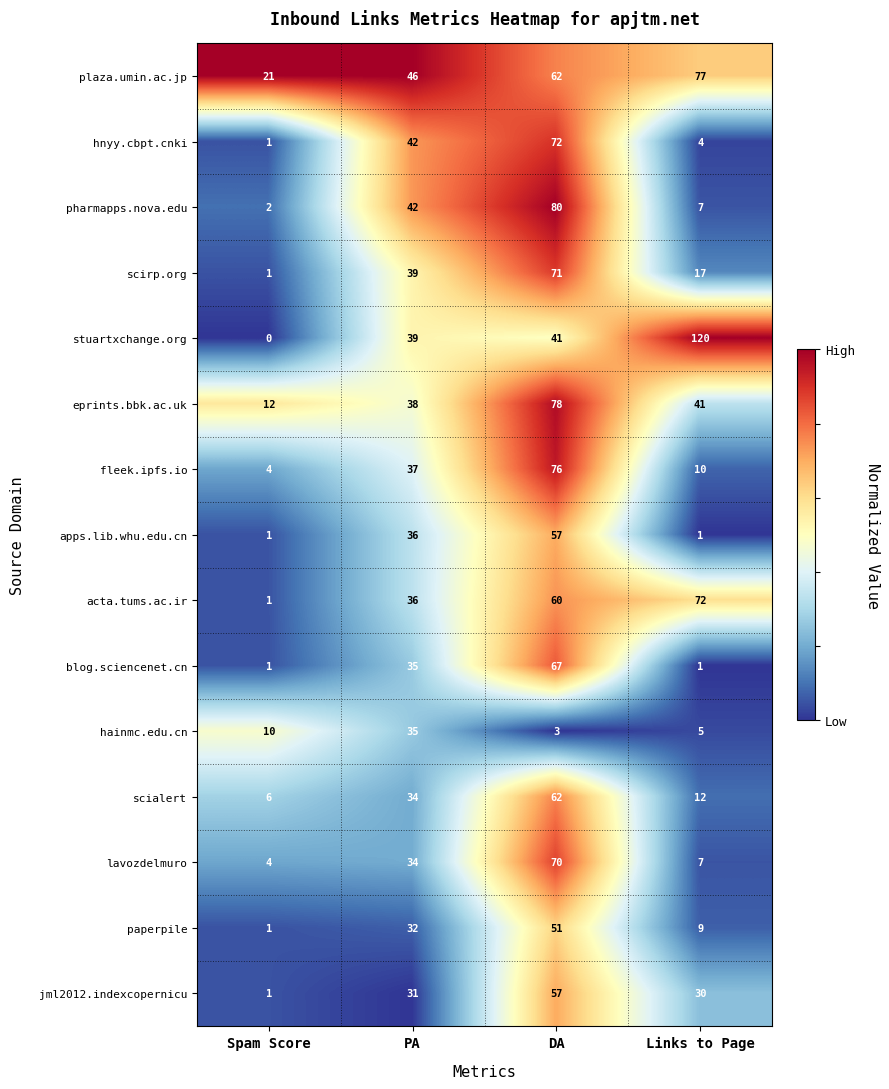

At how many categories does at least one series exceed 0?

4